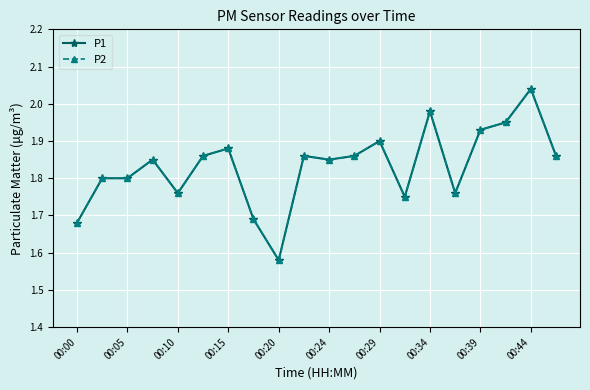

Does the chart have visible grid lines?

Yes